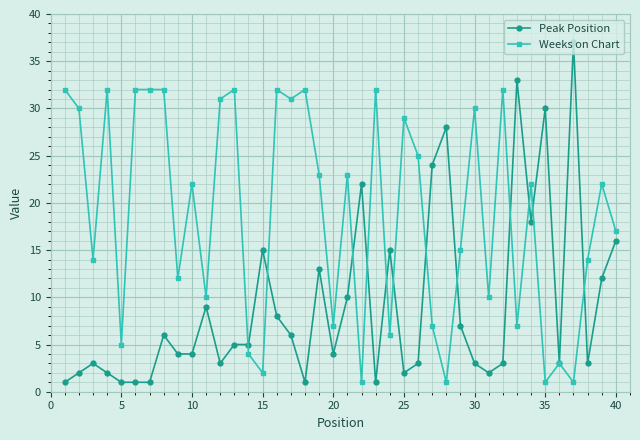

Which series has the largest total across all categories?

Weeks on Chart